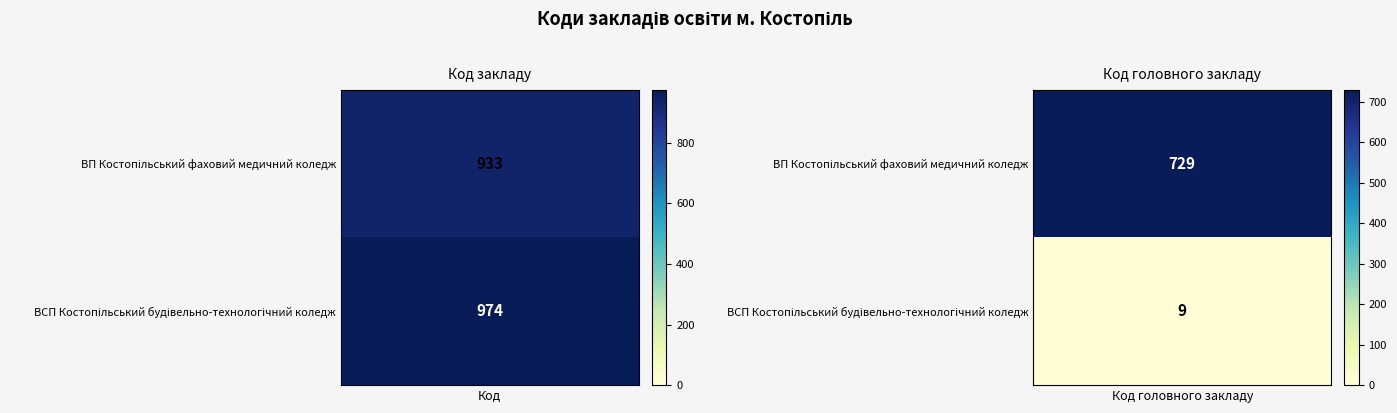

What is the total value across all series at Код?

1907